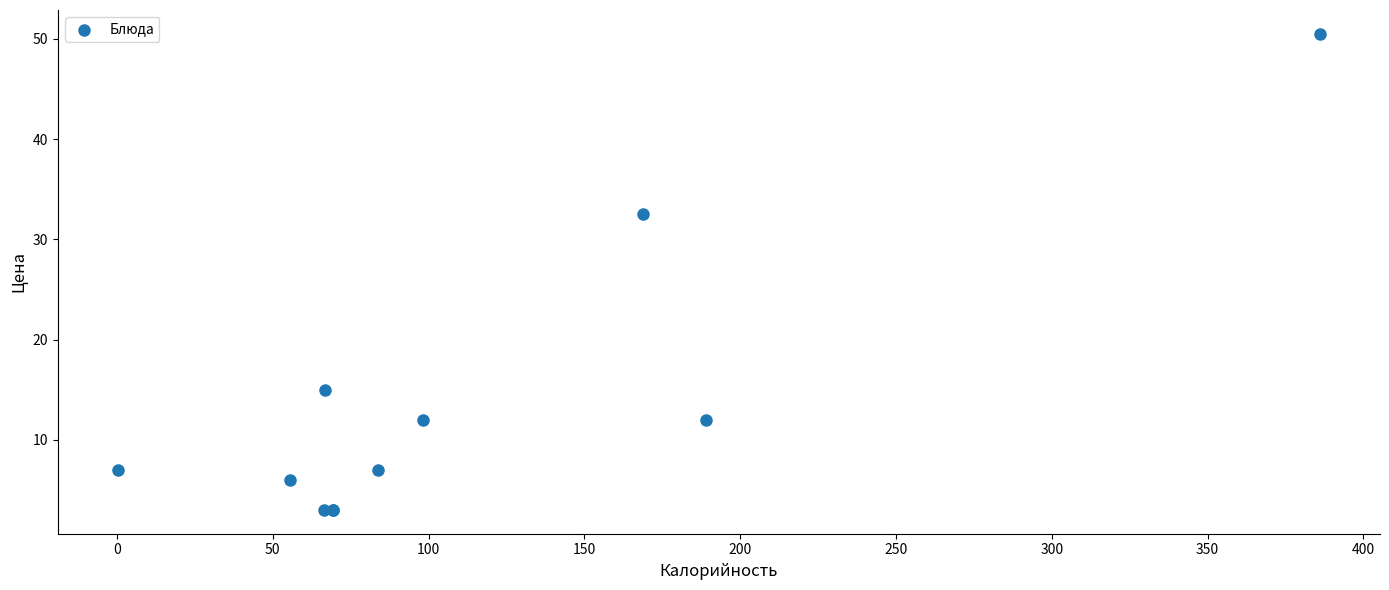

What Y value in the scatter plot is closest to 26?

32.5